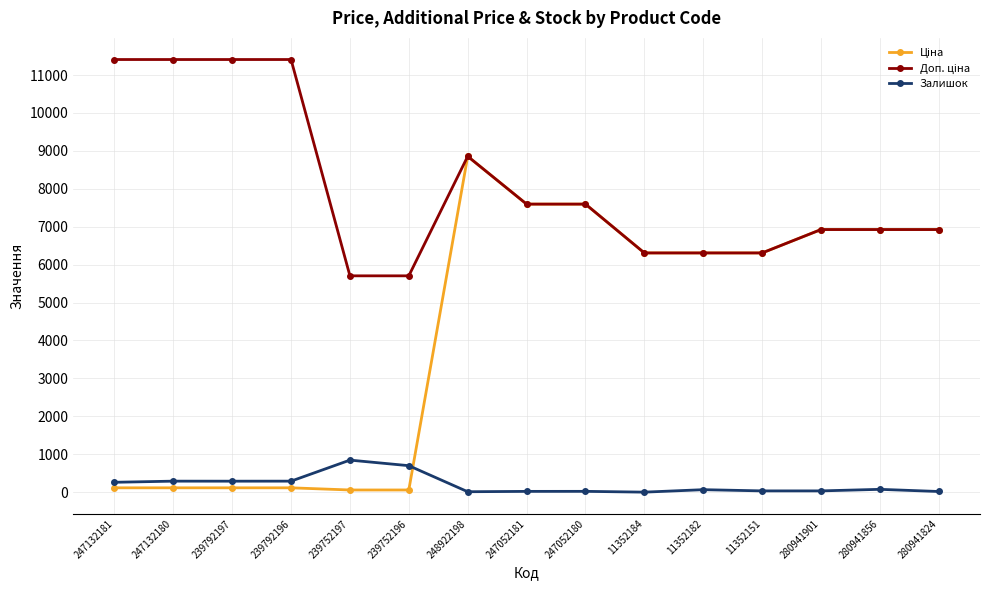

What is the value of the Залишок point at the 3rd from the left?

289.0